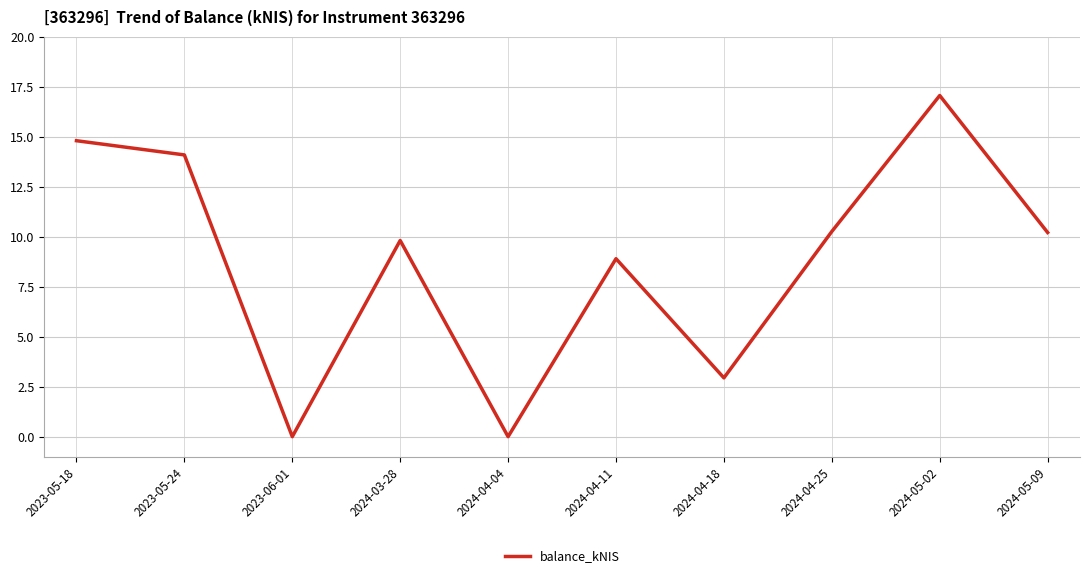

What position from the right is 2024-05-09?

1